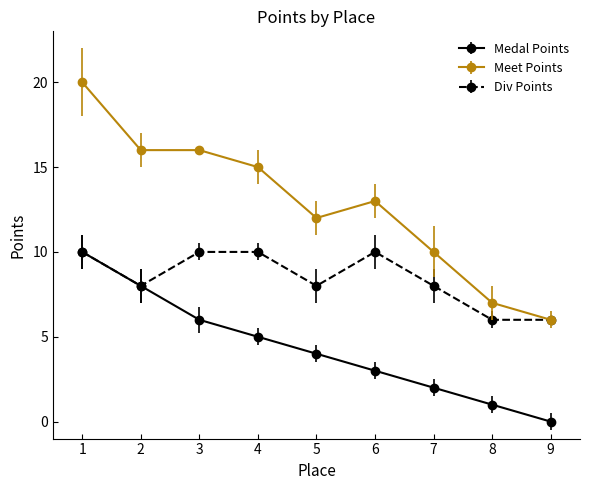

What is the difference between the second highest and minimum values in the Meet Points series?

10